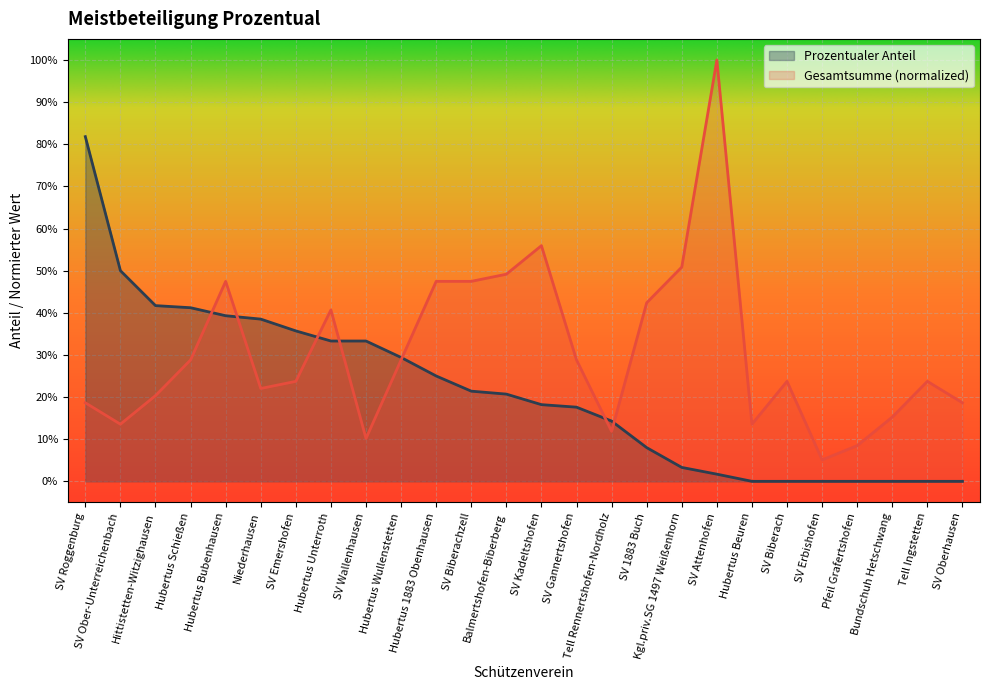

List the series in order of their overall mean, highest first.

Gesamtsumme (normalized), Prozentualer Anteil